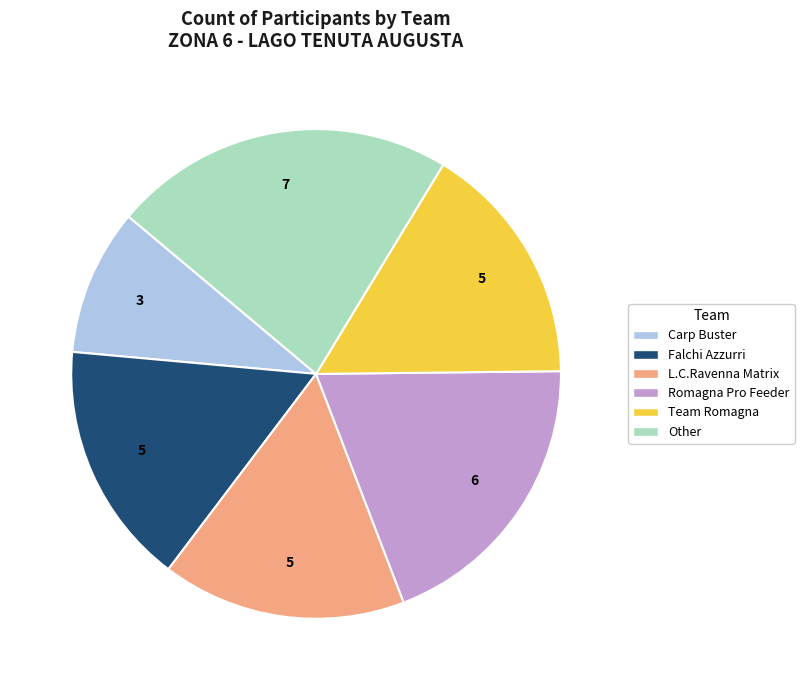

Is there a majority slice in this chart?

No